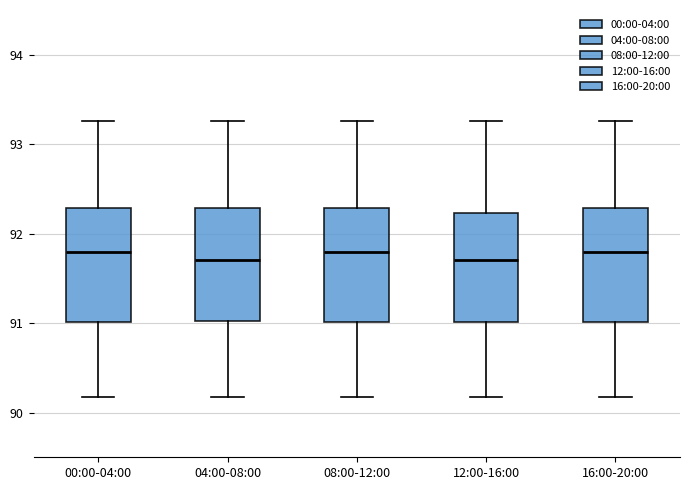

Reading left to right, transcribe this box plot: for each box, give where its median line is, the range the box spans, and where its two whiskers end, as read against the y-axis. The values are not printed on the chart, so give them approximately, as read against the axis.

00:00-04:00: median 91.8, box 91.0 to 92.3, whiskers 90.2 to 93.3
04:00-08:00: median 91.7, box 91.0 to 92.3, whiskers 90.2 to 93.3
08:00-12:00: median 91.8, box 91.0 to 92.3, whiskers 90.2 to 93.3
12:00-16:00: median 91.7, box 91.0 to 92.2, whiskers 90.2 to 93.3
16:00-20:00: median 91.8, box 91.0 to 92.3, whiskers 90.2 to 93.3